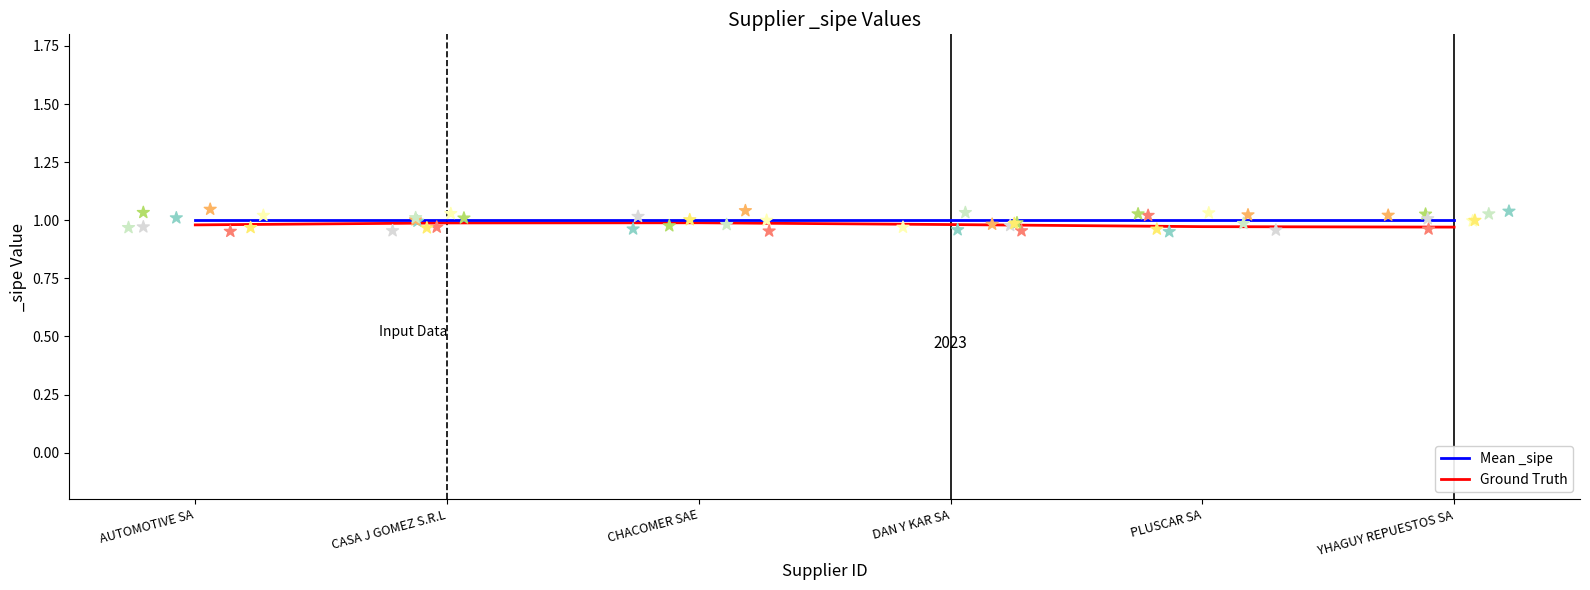

At how many categories does at least one series exceed 0?

6